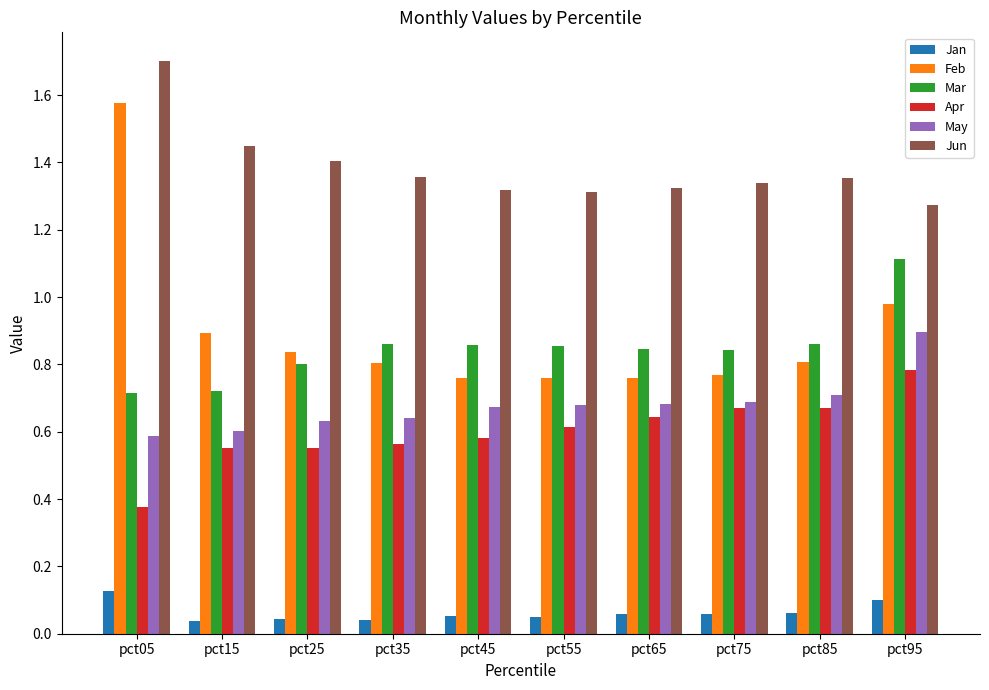

What is the difference between the maximum and second lowest values in the May series?

0.3